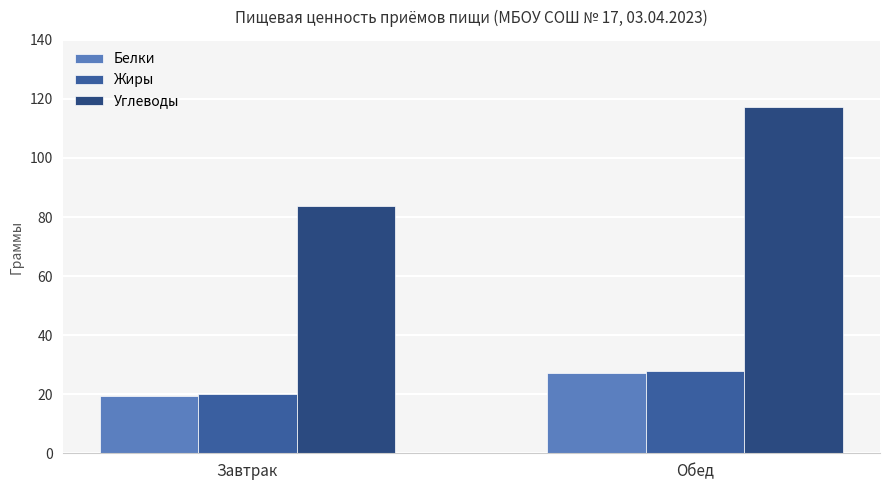

True or false: Жиры has a value of 27.8 at Обед.

True